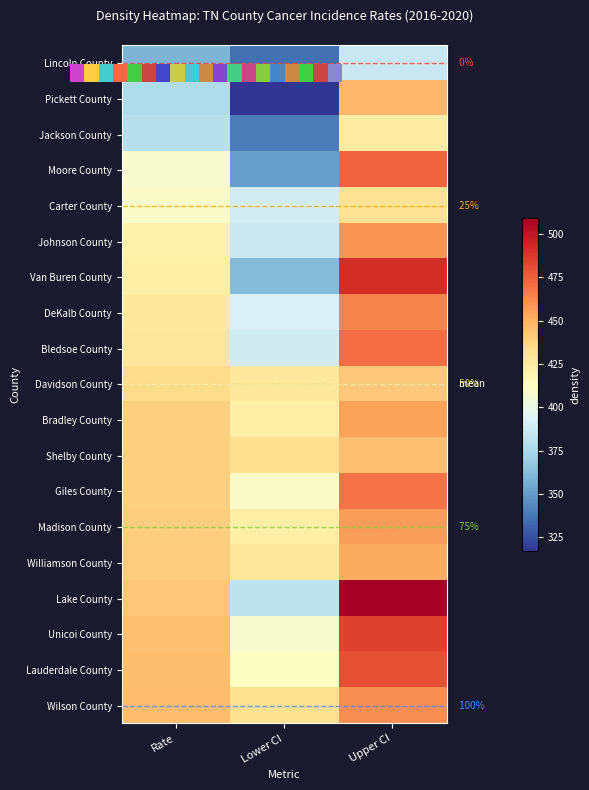

What is the lowest value of the Johnson County series?

386.7